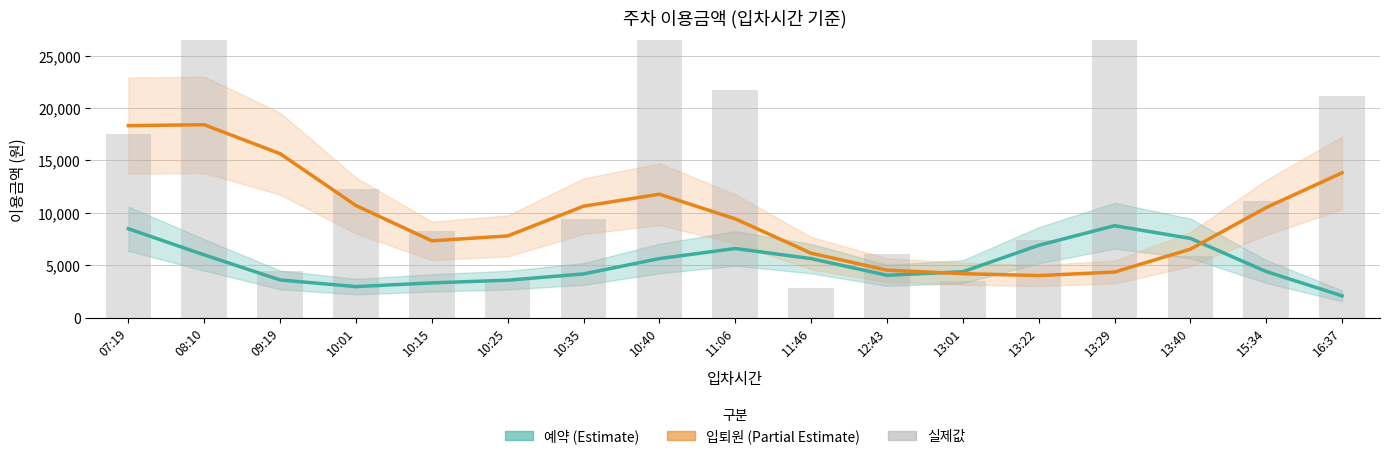

Which category has the highest value across all series?

08:10